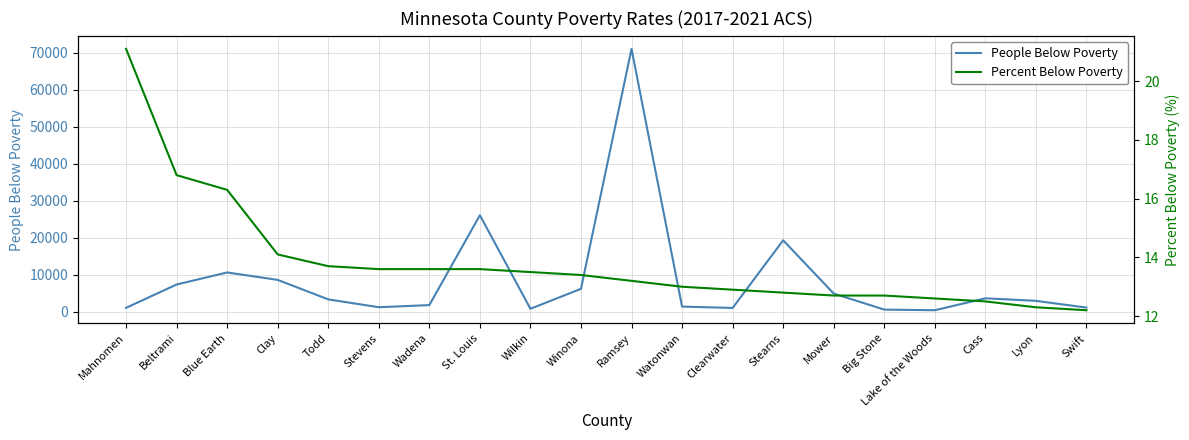

Which series has the largest range (max minus min)?

People Below Poverty